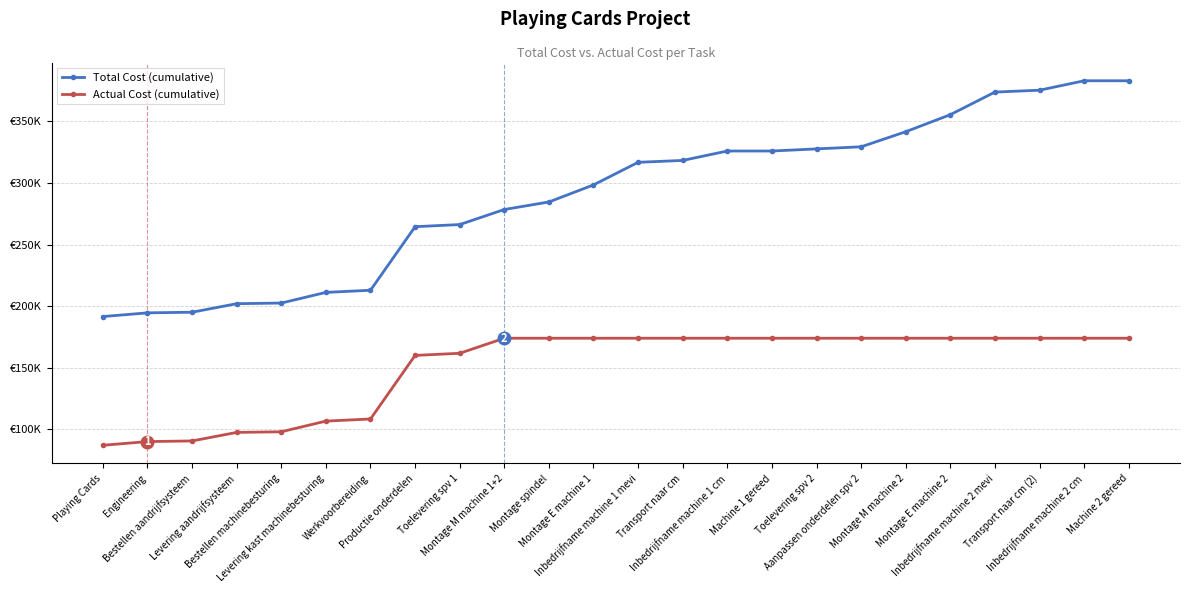

List the labels in order of Actual Cost (cumulative) value, largest first.

Montage M machine 1+2, Montage spindel, Montage E machine 1, Inbedrijfname machine 1 mevi, Transport naar cm, Inbedrijfname machine 1 cm, Machine 1 gereed, Toelevering spv 2, Aanpassen onderdelen spv 2, Montage M machine 2, Montage E machine 2, Inbedrijfname machine 2 mevi, Transport naar cm (2), Inbedrijfname machine 2 cm, Machine 2 gereed, Toelevering spv 1, Productie onderdelen, Werkvoorbereiding, Levering kast machinebesturing, Bestellen machinebesturing, Levering aandrijfsysteem, Bestellen aandrijfsysteem, Engineering, Playing Cards